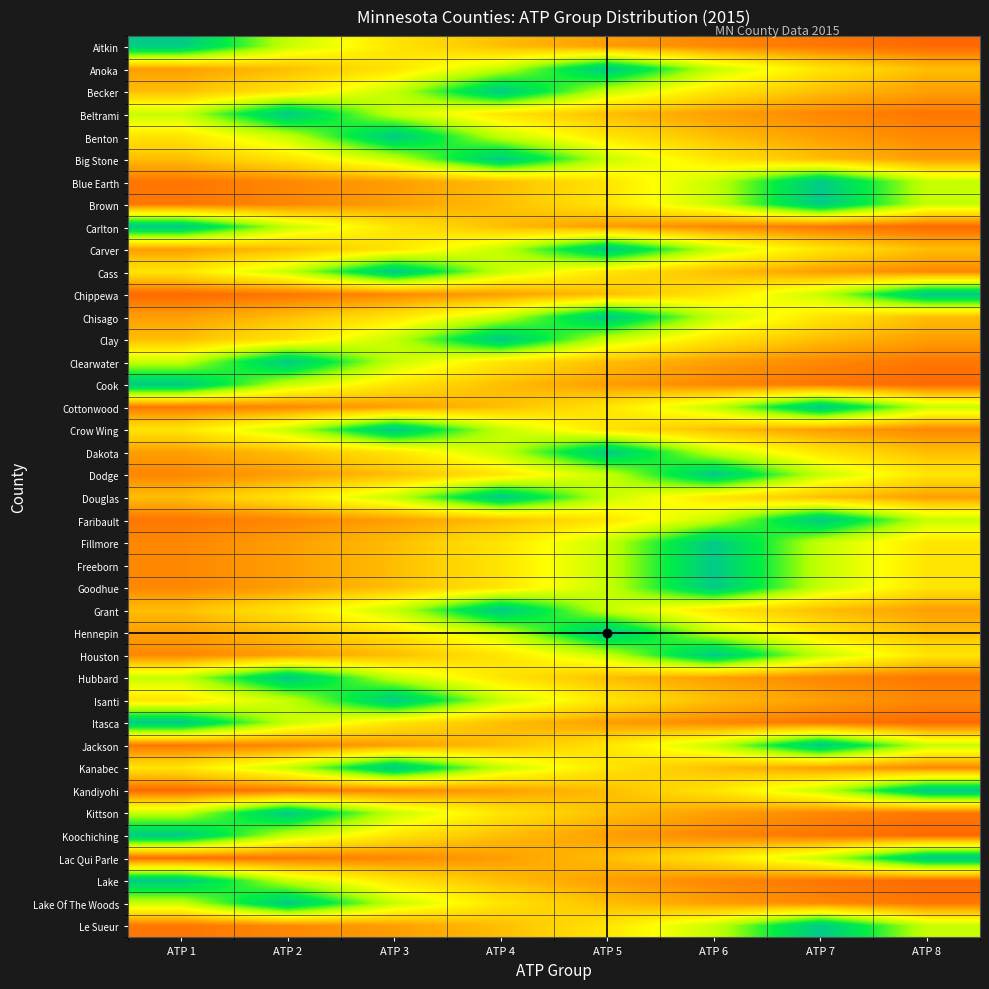

Reading left to right, extract all data points from this chart.

Aitkin: ATP 1=1.0	ATP 2=0.7	ATP 3=0.5	ATP 4=0.4	ATP 5=0.3	ATP 6=0.3	ATP 7=0.2	ATP 8=0.2
Anoka: ATP 1=0.3	ATP 2=0.4	ATP 3=0.5	ATP 4=0.7	ATP 5=1.0	ATP 6=0.7	ATP 7=0.5	ATP 8=0.4
Becker: ATP 1=0.4	ATP 2=0.5	ATP 3=0.7	ATP 4=1.0	ATP 5=0.7	ATP 6=0.5	ATP 7=0.4	ATP 8=0.3
Beltrami: ATP 1=0.7	ATP 2=1.0	ATP 3=0.7	ATP 4=0.5	ATP 5=0.4	ATP 6=0.3	ATP 7=0.3	ATP 8=0.2
Benton: ATP 1=0.5	ATP 2=0.7	ATP 3=1.0	ATP 4=0.7	ATP 5=0.5	ATP 6=0.4	ATP 7=0.3	ATP 8=0.3
Big Stone: ATP 1=0.4	ATP 2=0.5	ATP 3=0.7	ATP 4=1.0	ATP 5=0.7	ATP 6=0.5	ATP 7=0.4	ATP 8=0.3
Blue Earth: ATP 1=0.2	ATP 2=0.3	ATP 3=0.3	ATP 4=0.4	ATP 5=0.5	ATP 6=0.7	ATP 7=1.0	ATP 8=0.7
Brown: ATP 1=0.2	ATP 2=0.3	ATP 3=0.3	ATP 4=0.4	ATP 5=0.5	ATP 6=0.7	ATP 7=1.0	ATP 8=0.7
Carlton: ATP 1=1.0	ATP 2=0.7	ATP 3=0.5	ATP 4=0.4	ATP 5=0.3	ATP 6=0.3	ATP 7=0.2	ATP 8=0.2
Carver: ATP 1=0.3	ATP 2=0.4	ATP 3=0.5	ATP 4=0.7	ATP 5=1.0	ATP 6=0.7	ATP 7=0.5	ATP 8=0.4
Cass: ATP 1=0.5	ATP 2=0.7	ATP 3=1.0	ATP 4=0.7	ATP 5=0.5	ATP 6=0.4	ATP 7=0.3	ATP 8=0.3
Chippewa: ATP 1=0.2	ATP 2=0.2	ATP 3=0.3	ATP 4=0.3	ATP 5=0.4	ATP 6=0.5	ATP 7=0.7	ATP 8=1.0
Chisago: ATP 1=0.3	ATP 2=0.4	ATP 3=0.5	ATP 4=0.7	ATP 5=1.0	ATP 6=0.7	ATP 7=0.5	ATP 8=0.4
Clay: ATP 1=0.4	ATP 2=0.5	ATP 3=0.7	ATP 4=1.0	ATP 5=0.7	ATP 6=0.5	ATP 7=0.4	ATP 8=0.3
Clearwater: ATP 1=0.7	ATP 2=1.0	ATP 3=0.7	ATP 4=0.5	ATP 5=0.4	ATP 6=0.3	ATP 7=0.3	ATP 8=0.2
Cook: ATP 1=1.0	ATP 2=0.7	ATP 3=0.5	ATP 4=0.4	ATP 5=0.3	ATP 6=0.3	ATP 7=0.2	ATP 8=0.2
Cottonwood: ATP 1=0.2	ATP 2=0.3	ATP 3=0.3	ATP 4=0.4	ATP 5=0.5	ATP 6=0.7	ATP 7=1.0	ATP 8=0.7
Crow Wing: ATP 1=0.5	ATP 2=0.7	ATP 3=1.0	ATP 4=0.7	ATP 5=0.5	ATP 6=0.4	ATP 7=0.3	ATP 8=0.3
Dakota: ATP 1=0.3	ATP 2=0.4	ATP 3=0.5	ATP 4=0.7	ATP 5=1.0	ATP 6=0.7	ATP 7=0.5	ATP 8=0.4
Dodge: ATP 1=0.3	ATP 2=0.3	ATP 3=0.4	ATP 4=0.5	ATP 5=0.7	ATP 6=1.0	ATP 7=0.7	ATP 8=0.5
Douglas: ATP 1=0.4	ATP 2=0.5	ATP 3=0.7	ATP 4=1.0	ATP 5=0.7	ATP 6=0.5	ATP 7=0.4	ATP 8=0.3
Faribault: ATP 1=0.2	ATP 2=0.3	ATP 3=0.3	ATP 4=0.4	ATP 5=0.5	ATP 6=0.7	ATP 7=1.0	ATP 8=0.7
Fillmore: ATP 1=0.3	ATP 2=0.3	ATP 3=0.4	ATP 4=0.5	ATP 5=0.7	ATP 6=1.0	ATP 7=0.7	ATP 8=0.5
Freeborn: ATP 1=0.3	ATP 2=0.3	ATP 3=0.4	ATP 4=0.5	ATP 5=0.7	ATP 6=1.0	ATP 7=0.7	ATP 8=0.5
Goodhue: ATP 1=0.3	ATP 2=0.3	ATP 3=0.4	ATP 4=0.5	ATP 5=0.7	ATP 6=1.0	ATP 7=0.7	ATP 8=0.5
Grant: ATP 1=0.4	ATP 2=0.5	ATP 3=0.7	ATP 4=1.0	ATP 5=0.7	ATP 6=0.5	ATP 7=0.4	ATP 8=0.3
Hennepin: ATP 1=0.3	ATP 2=0.4	ATP 3=0.5	ATP 4=0.7	ATP 5=1.0	ATP 6=0.7	ATP 7=0.5	ATP 8=0.4
Houston: ATP 1=0.3	ATP 2=0.3	ATP 3=0.4	ATP 4=0.5	ATP 5=0.7	ATP 6=1.0	ATP 7=0.7	ATP 8=0.5
Hubbard: ATP 1=0.7	ATP 2=1.0	ATP 3=0.7	ATP 4=0.5	ATP 5=0.4	ATP 6=0.3	ATP 7=0.3	ATP 8=0.2
Isanti: ATP 1=0.5	ATP 2=0.7	ATP 3=1.0	ATP 4=0.7	ATP 5=0.5	ATP 6=0.4	ATP 7=0.3	ATP 8=0.3
Itasca: ATP 1=1.0	ATP 2=0.7	ATP 3=0.5	ATP 4=0.4	ATP 5=0.3	ATP 6=0.3	ATP 7=0.2	ATP 8=0.2
Jackson: ATP 1=0.2	ATP 2=0.3	ATP 3=0.3	ATP 4=0.4	ATP 5=0.5	ATP 6=0.7	ATP 7=1.0	ATP 8=0.7
Kanabec: ATP 1=0.5	ATP 2=0.7	ATP 3=1.0	ATP 4=0.7	ATP 5=0.5	ATP 6=0.4	ATP 7=0.3	ATP 8=0.3
Kandiyohi: ATP 1=0.2	ATP 2=0.2	ATP 3=0.3	ATP 4=0.3	ATP 5=0.4	ATP 6=0.5	ATP 7=0.7	ATP 8=1.0
Kittson: ATP 1=0.7	ATP 2=1.0	ATP 3=0.7	ATP 4=0.5	ATP 5=0.4	ATP 6=0.3	ATP 7=0.3	ATP 8=0.2
Koochiching: ATP 1=1.0	ATP 2=0.7	ATP 3=0.5	ATP 4=0.4	ATP 5=0.3	ATP 6=0.3	ATP 7=0.2	ATP 8=0.2
Lac Qui Parle: ATP 1=0.2	ATP 2=0.2	ATP 3=0.3	ATP 4=0.3	ATP 5=0.4	ATP 6=0.5	ATP 7=0.7	ATP 8=1.0
Lake: ATP 1=1.0	ATP 2=0.7	ATP 3=0.5	ATP 4=0.4	ATP 5=0.3	ATP 6=0.3	ATP 7=0.2	ATP 8=0.2
Lake Of The Woods: ATP 1=0.7	ATP 2=1.0	ATP 3=0.7	ATP 4=0.5	ATP 5=0.4	ATP 6=0.3	ATP 7=0.3	ATP 8=0.2
Le Sueur: ATP 1=0.2	ATP 2=0.3	ATP 3=0.3	ATP 4=0.4	ATP 5=0.5	ATP 6=0.7	ATP 7=1.0	ATP 8=0.7